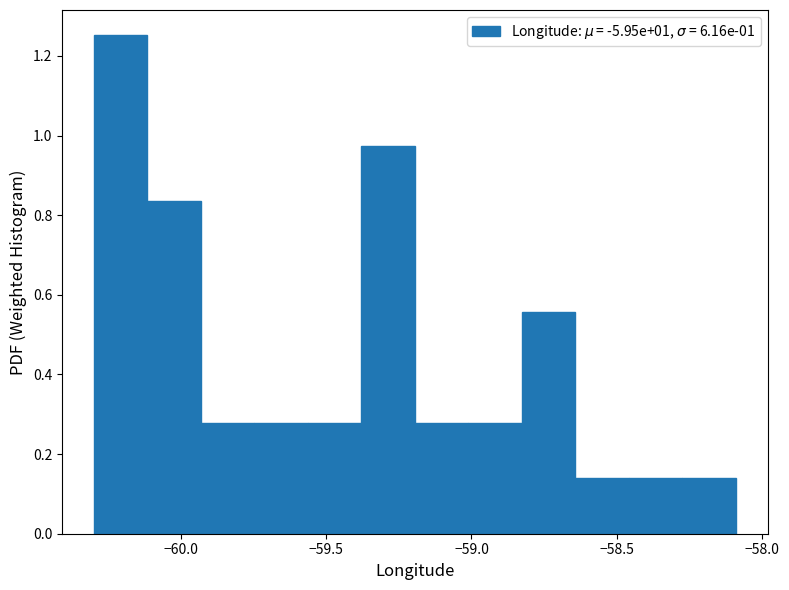

Around what value on the x-axis is the tallest bar? Give the approximate position of its centre, as read against the axis.

-60.20